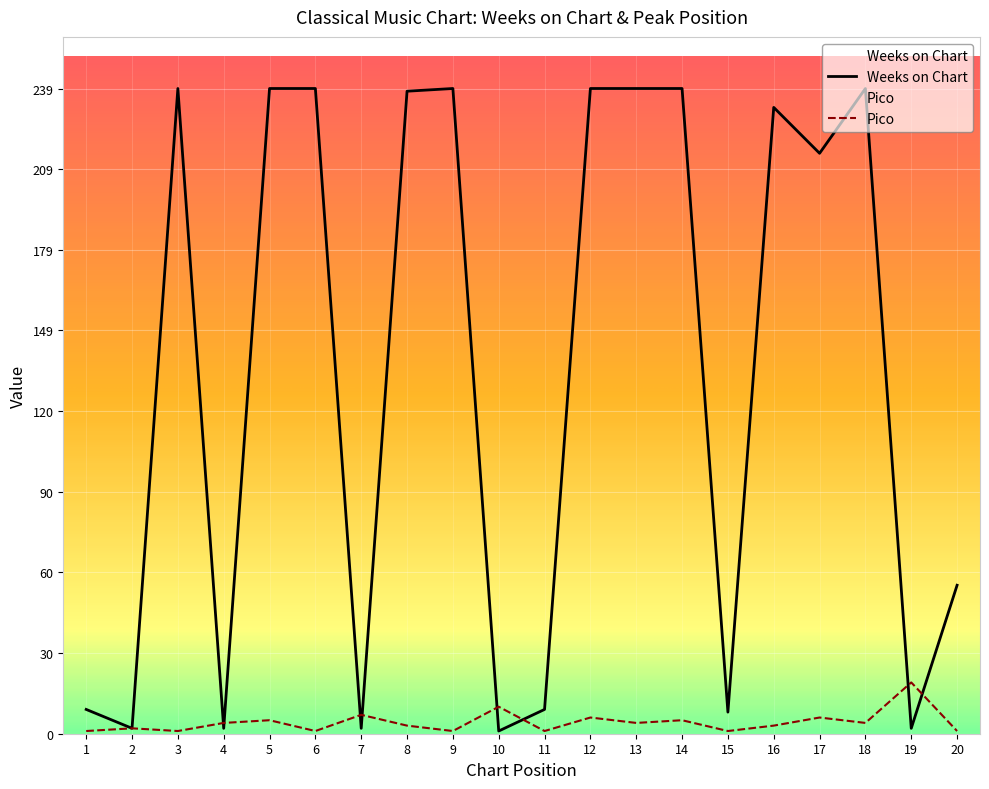

What is the value of the Pico point at the 19th from the left?

19